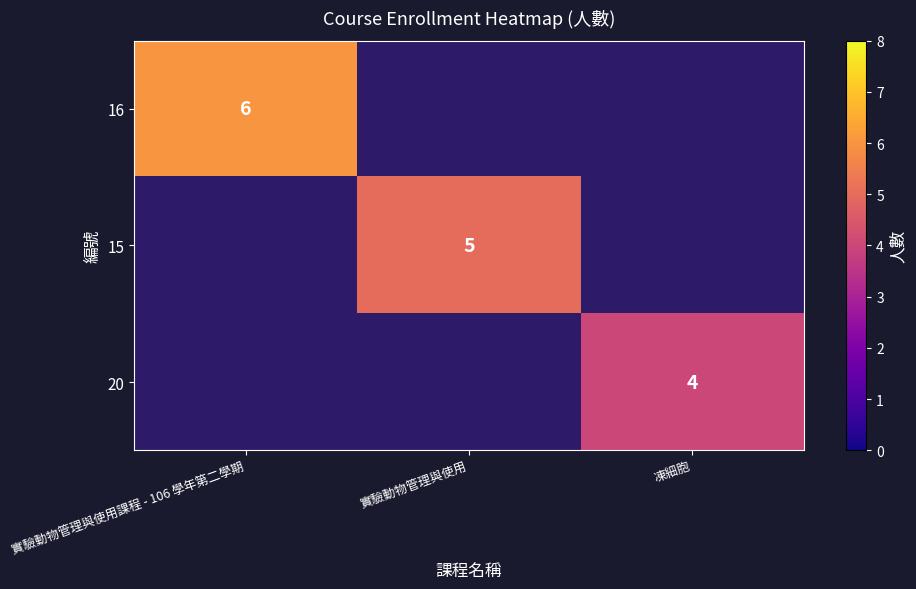

The value of 16 at 實驗動物管理與使用課程 - 106 學年第二學期 is 6. True or false?

True